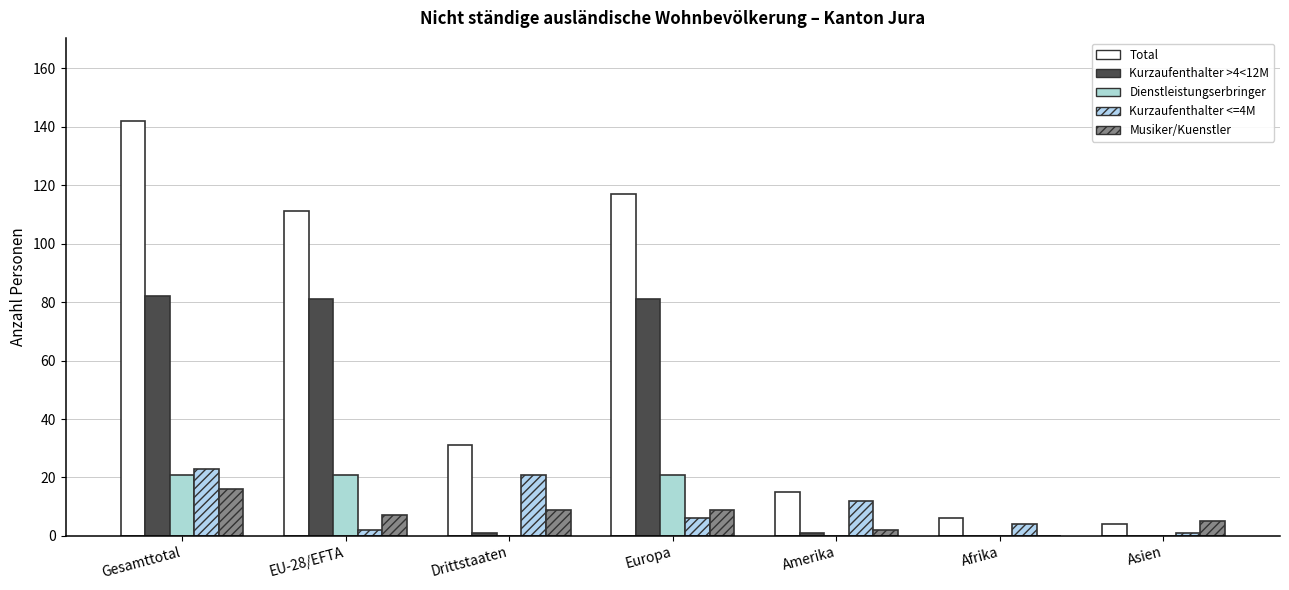

How many groups of bars are there?

7